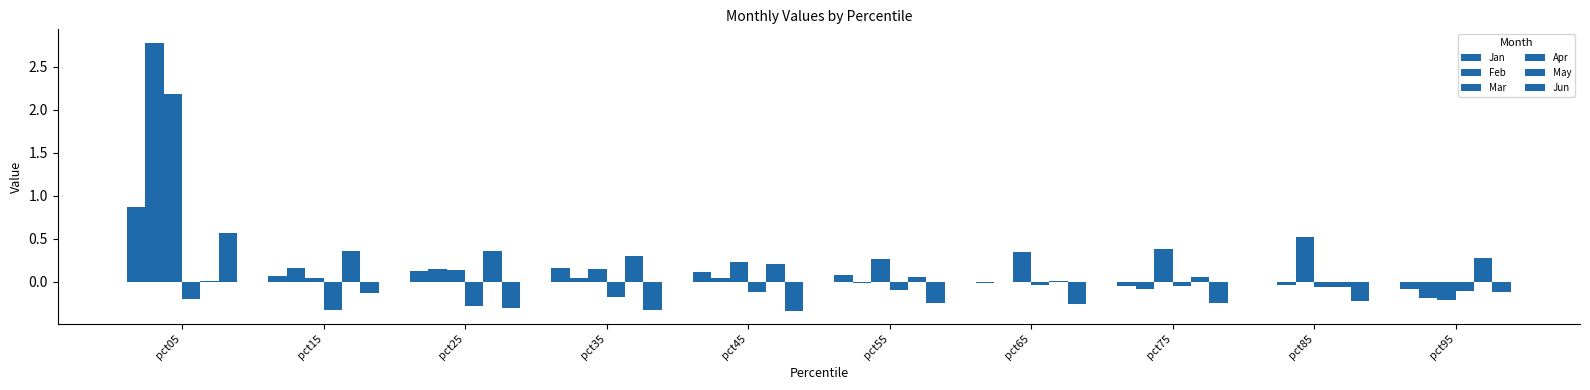

Is the value of Apr at pct95 greater than the value of Jun at pct15?

Yes